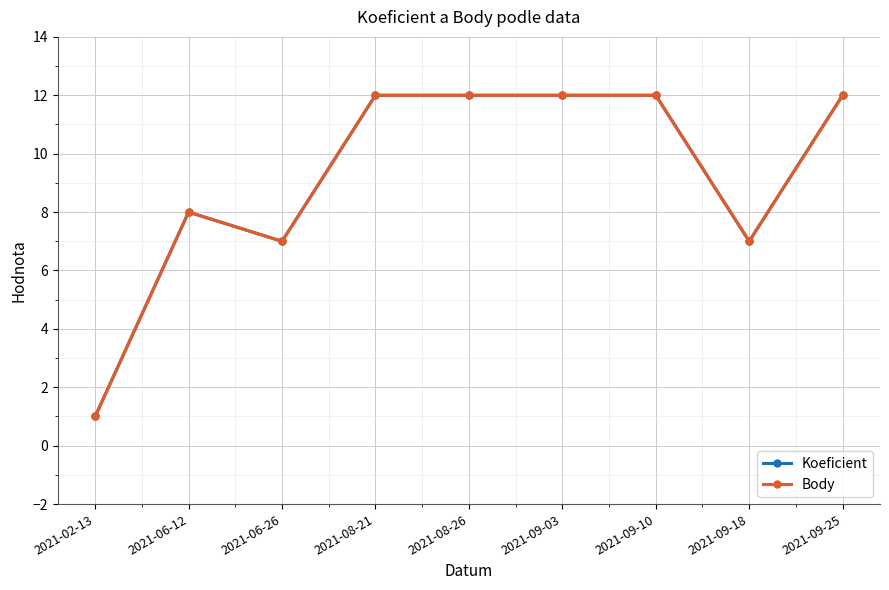

Does the chart have visible grid lines?

Yes